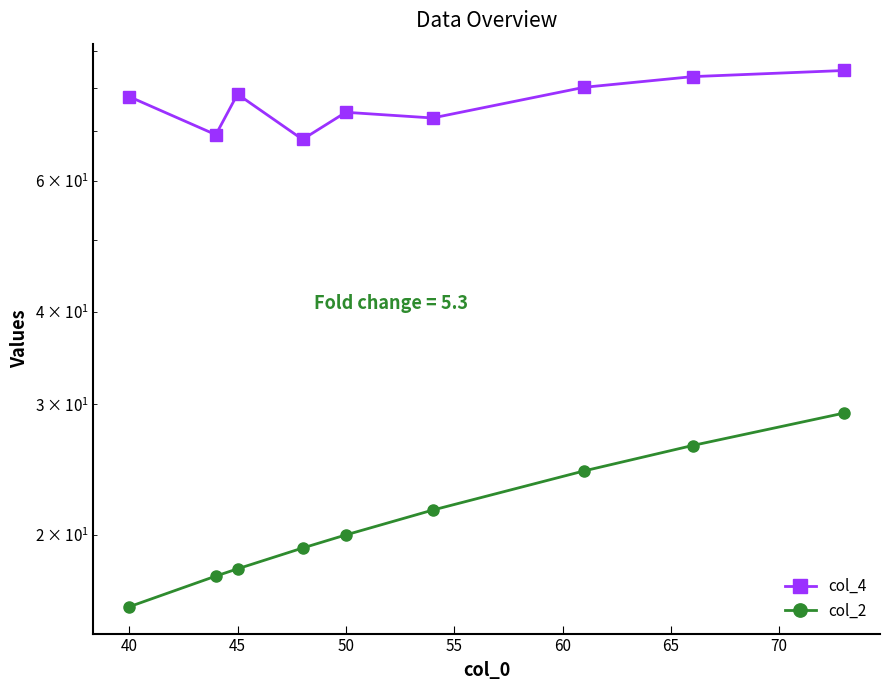

True or false: col_2 has more than 2 points higher than both neighbors.

False